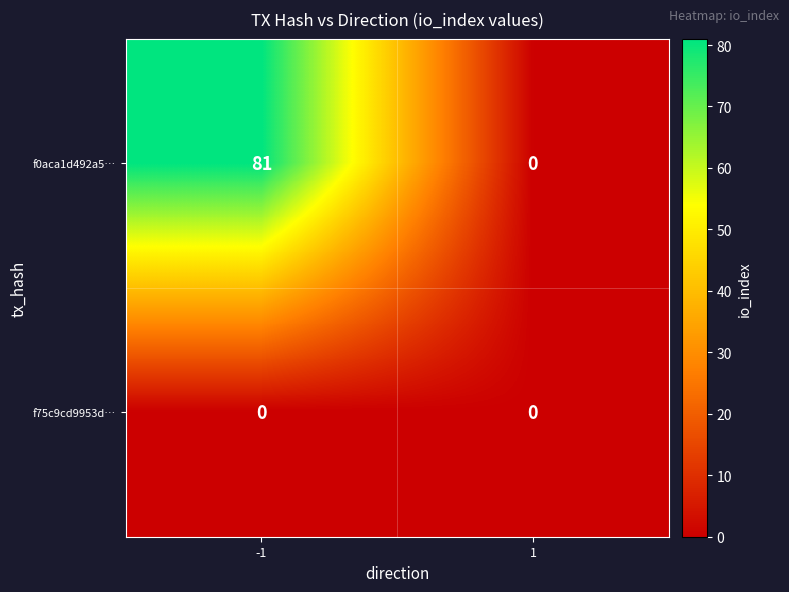

At -1, list the series in order from smallest to largest.

f75c9cd9953d…, f0aca1d492a5…